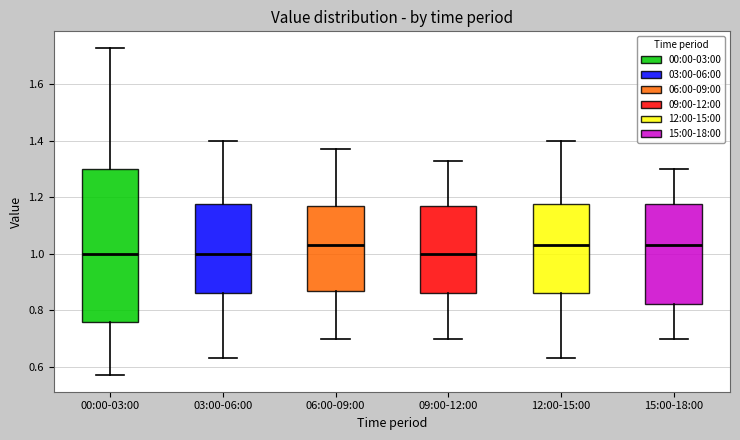

Reading left to right, read every box against the y-axis: the position of its median line, the range the box covers, and the ends of its whiskers. The values are not printed on the chart, so give them approximately, as read against the axis.

00:00-03:00: median 1.00, box 0.76 to 1.30, whiskers 0.58 to 1.74
03:00-06:00: median 1.00, box 0.86 to 1.18, whiskers 0.64 to 1.40
06:00-09:00: median 1.04, box 0.88 to 1.18, whiskers 0.70 to 1.38
09:00-12:00: median 1.00, box 0.86 to 1.18, whiskers 0.70 to 1.34
12:00-15:00: median 1.04, box 0.86 to 1.18, whiskers 0.64 to 1.40
15:00-18:00: median 1.04, box 0.82 to 1.18, whiskers 0.70 to 1.30